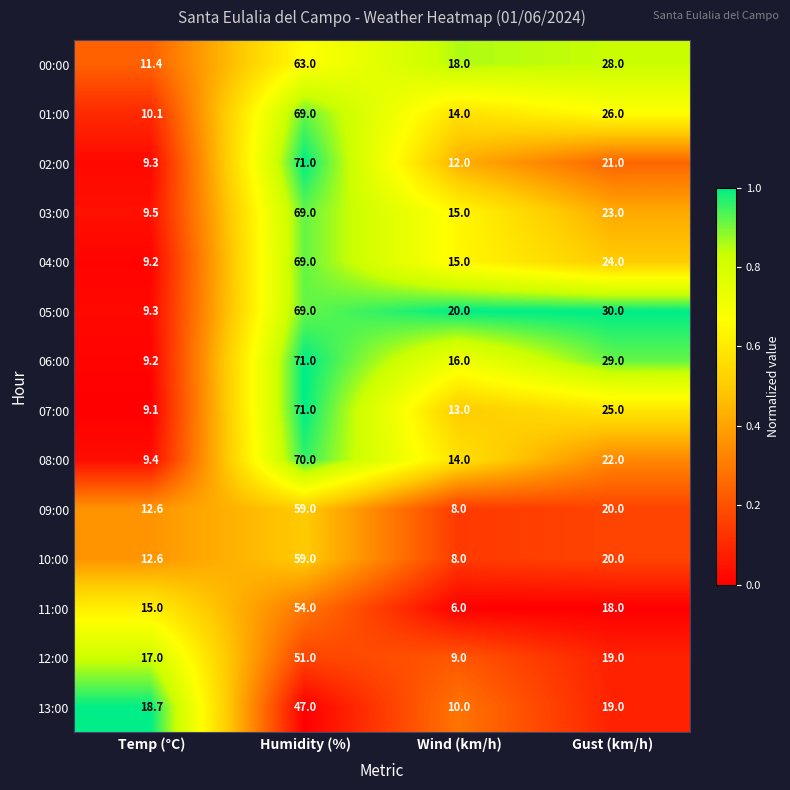

At which category is the sum across all series the highest?

Humidity (%)